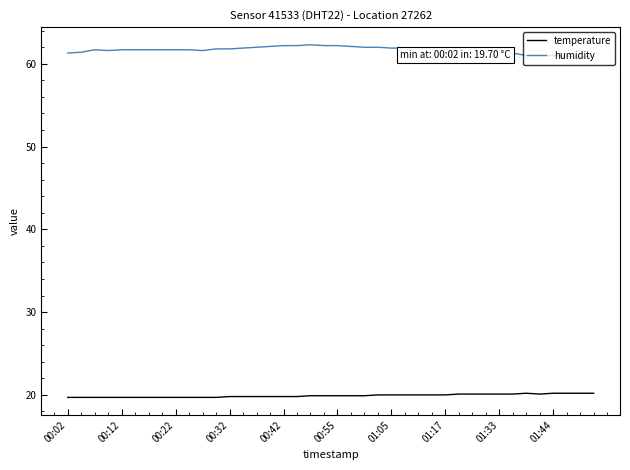

True or false: temperature and humidity intersect in this chart.

False